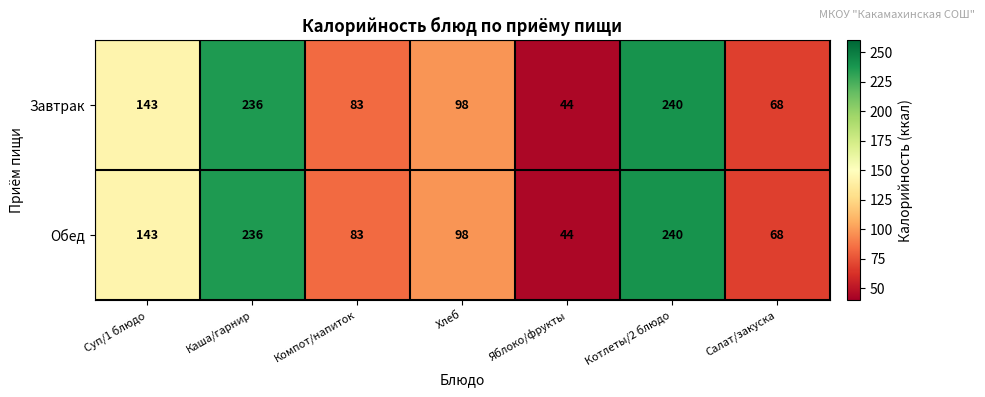

Reading left to right, transcribe all the data shown in this chart.

Завтрак: Суп/1 блюдо=143	Каша/гарнир=236	Компот/напиток=83	Хлеб=98	Яблоко/фрукты=44	Котлеты/2 блюдо=240	Салат/закуска=68
Обед: Суп/1 блюдо=143	Каша/гарнир=236	Компот/напиток=83	Хлеб=98	Яблоко/фрукты=44	Котлеты/2 блюдо=240	Салат/закуска=68